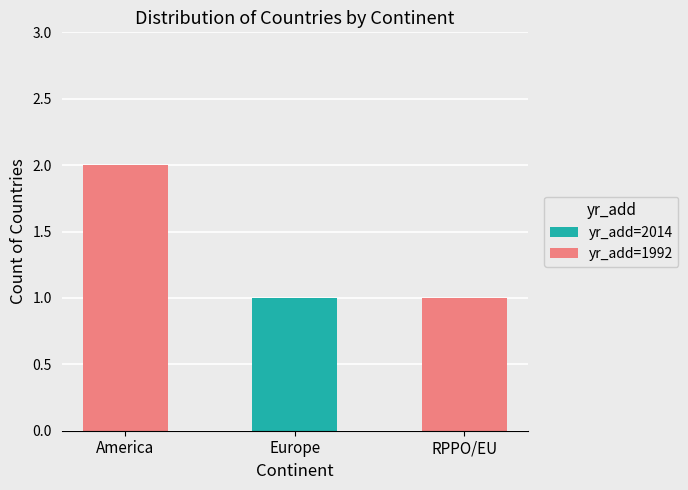

The value of yr_add=2014 at Europe is 2. True or false?

False